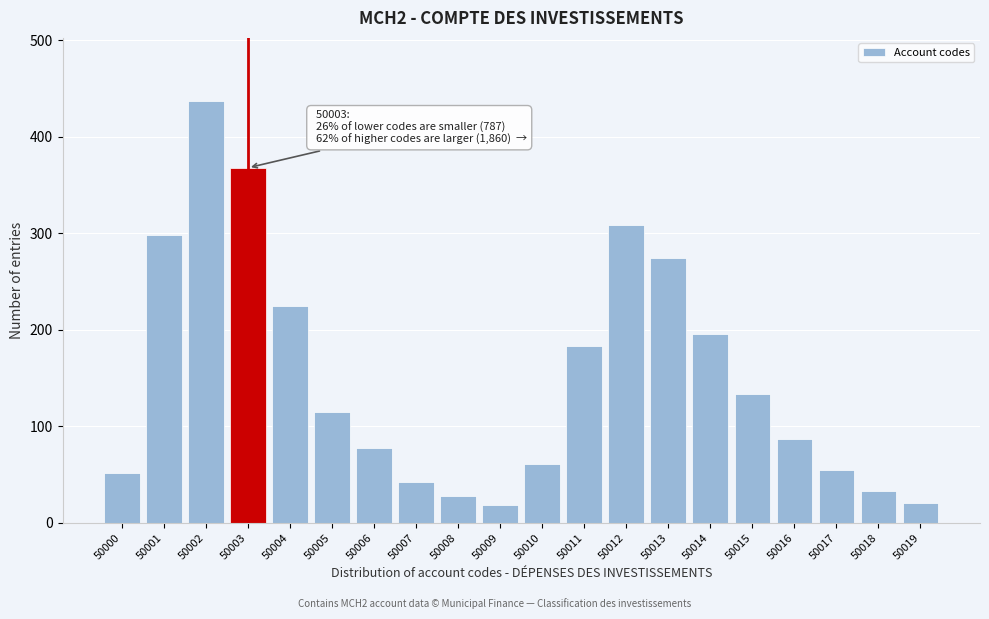

What is the ratio of the value at 50009 to the value at 50007?

0.5